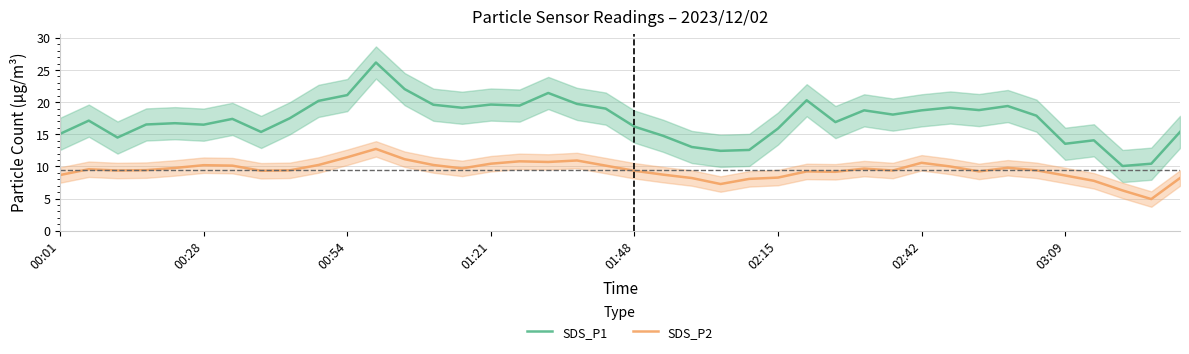

What is the lowest value of the SDS_P1 series?

10.1